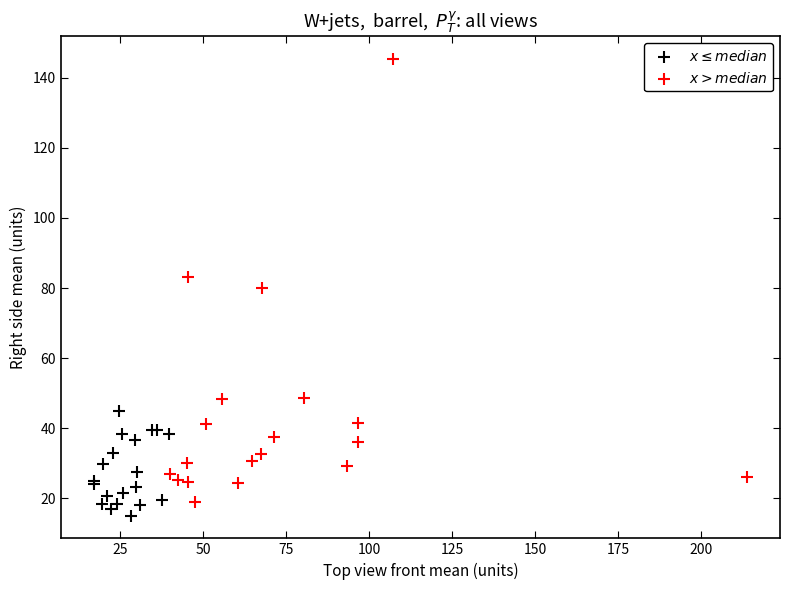

Which series contains the highest Y value?

$x > median$